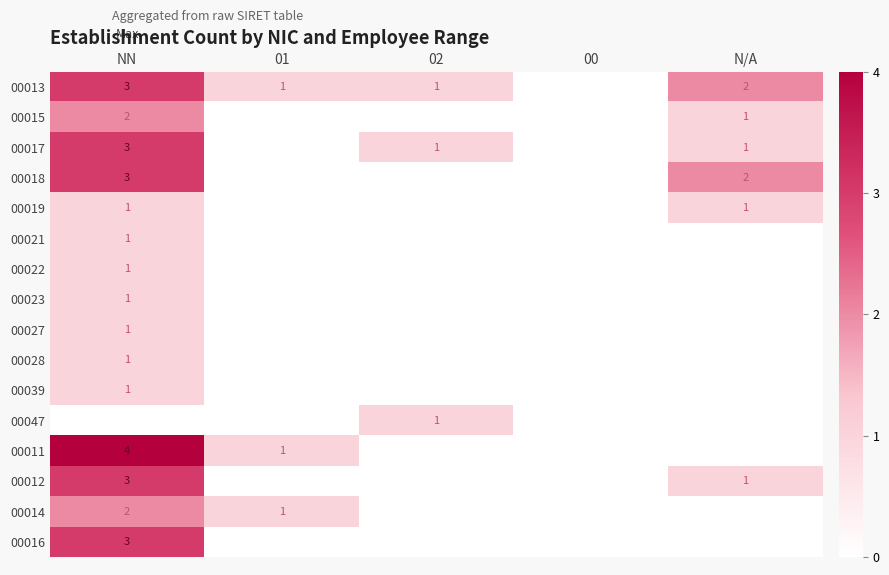

The value of 00015 at N/A is 2. True or false?

False